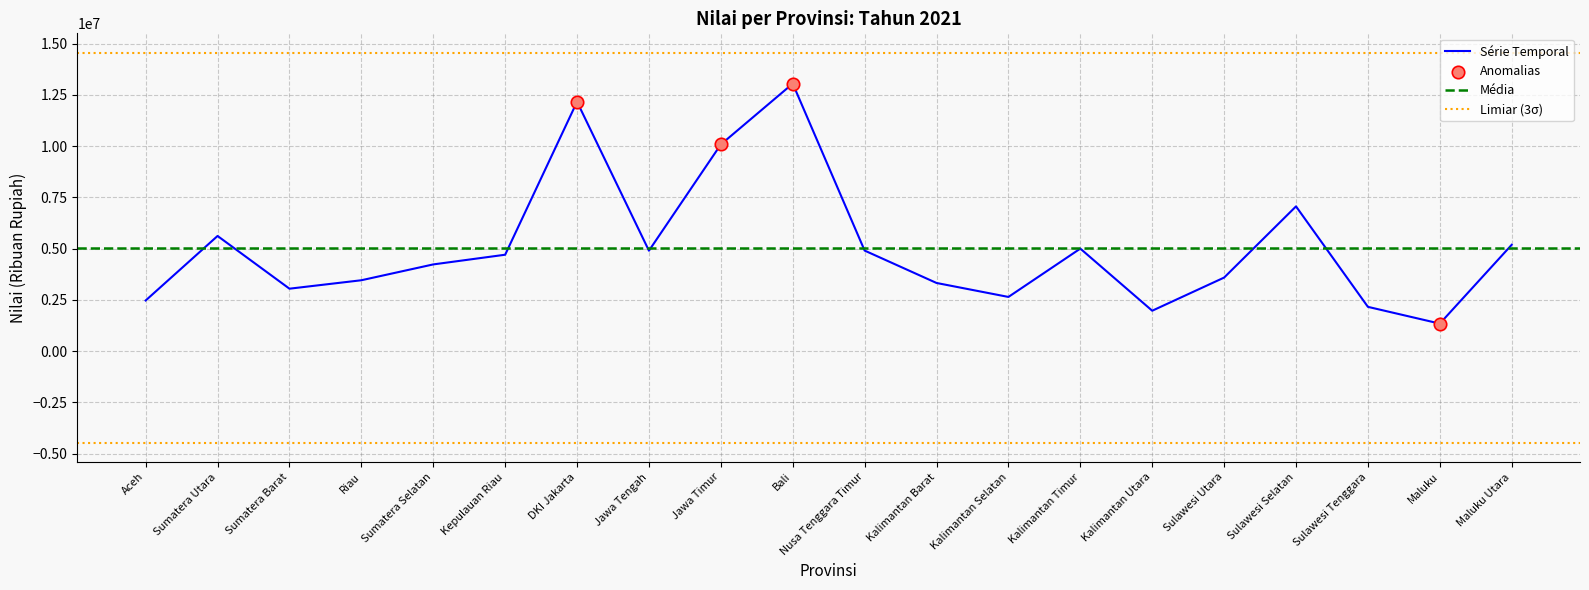

Approximately how many times larger is the value at Kalimantan Timur compared to Riau?

1.4